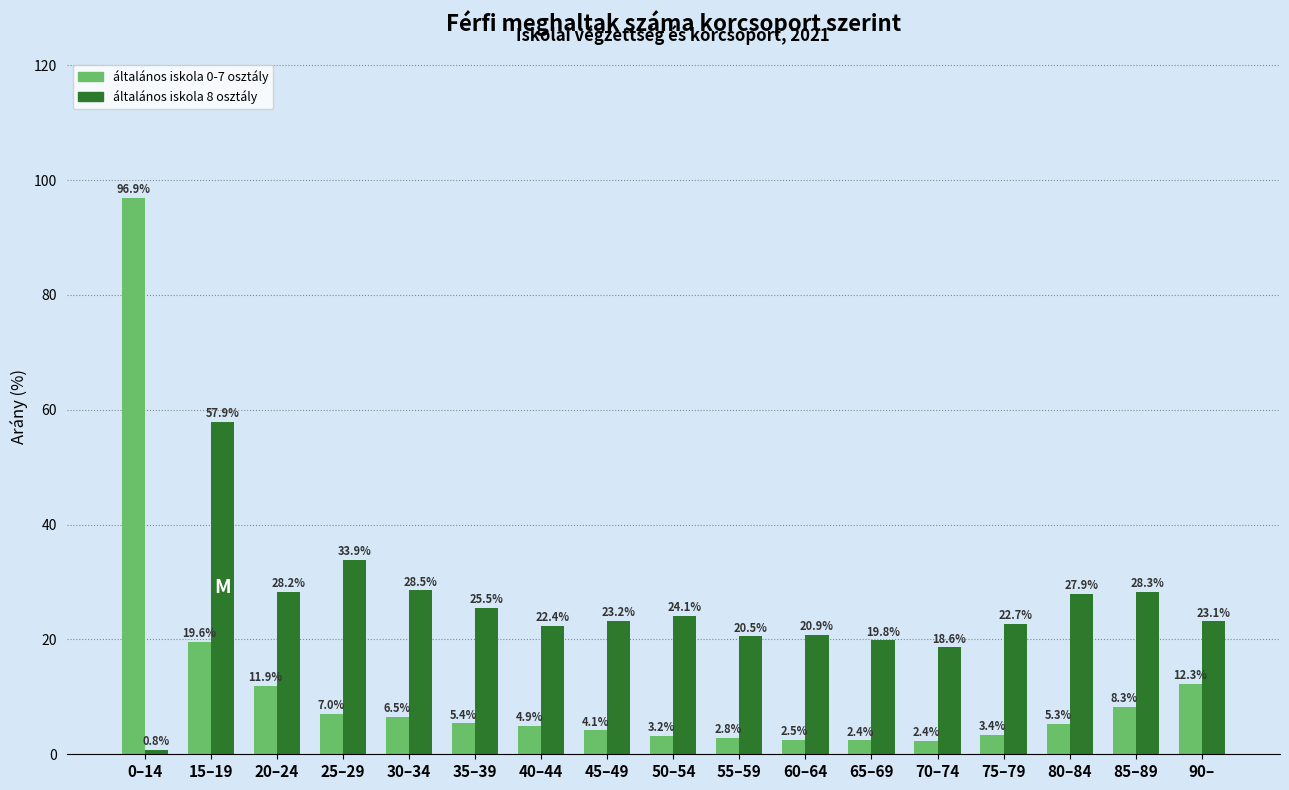

Reading left to right, list all the values displayed in this chart.

általános iskola 0-7 osztály: 0–14=96.9	15–19=19.6	20–24=11.9	25–29=7.0	30–34=6.5	35–39=5.4	40–44=4.9	45–49=4.1	50–54=3.2	55–59=2.8	60–64=2.5	65–69=2.4	70–74=2.4	75–79=3.4	80–84=5.3	85–89=8.3	90–=12.3
általános iskola 8 osztály: 0–14=0.8	15–19=57.9	20–24=28.2	25–29=33.9	30–34=28.5	35–39=25.5	40–44=22.4	45–49=23.2	50–54=24.1	55–59=20.5	60–64=20.9	65–69=19.8	70–74=18.6	75–79=22.7	80–84=27.9	85–89=28.3	90–=23.1